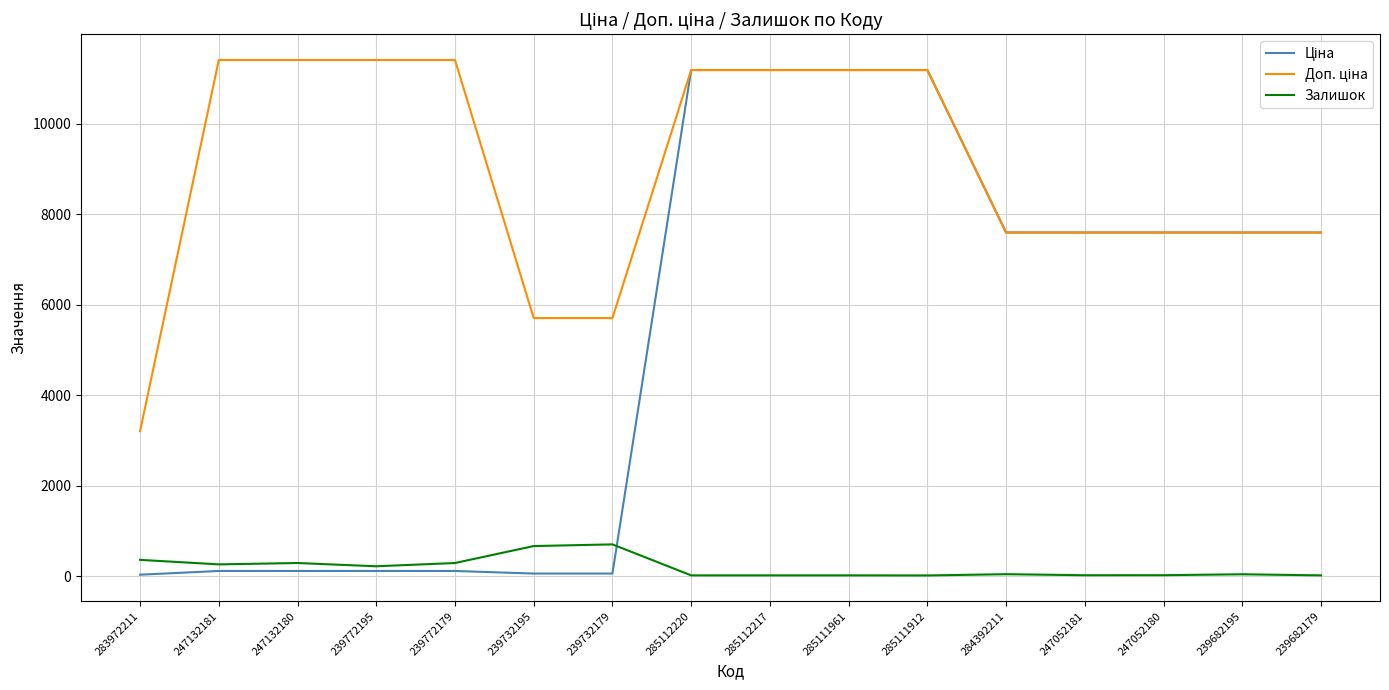

What is the difference between the maximum and minimum values in the Залишок series?

687.0